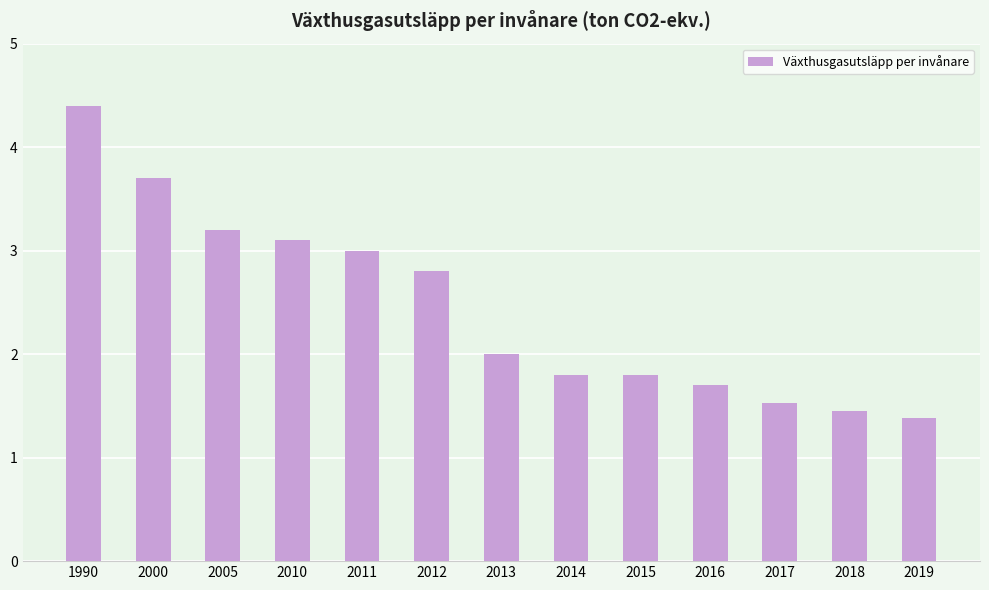

Which has a higher value, 2005 or 2012?

2005